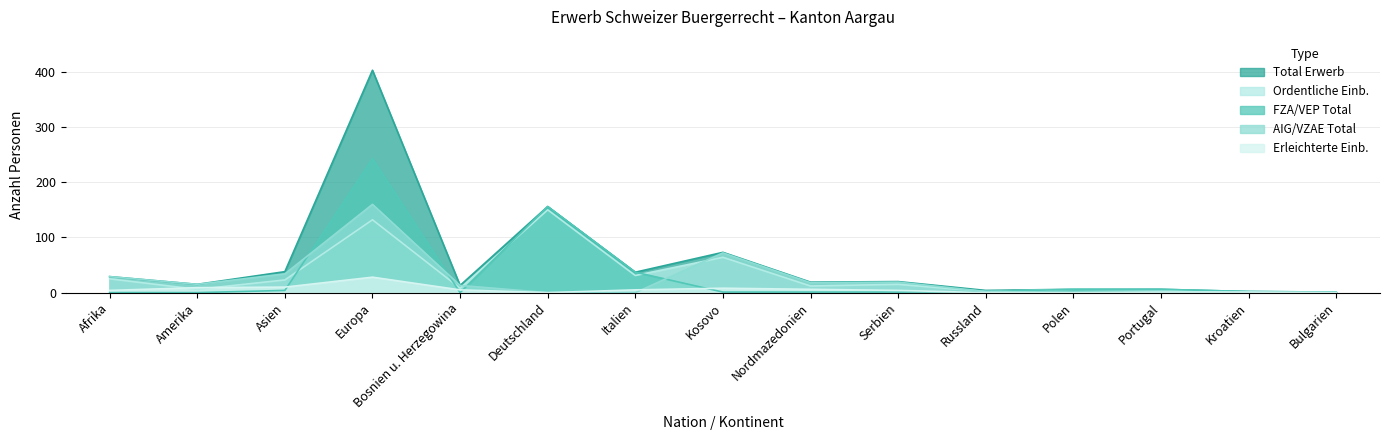

Count the number of categories in the chart.

15